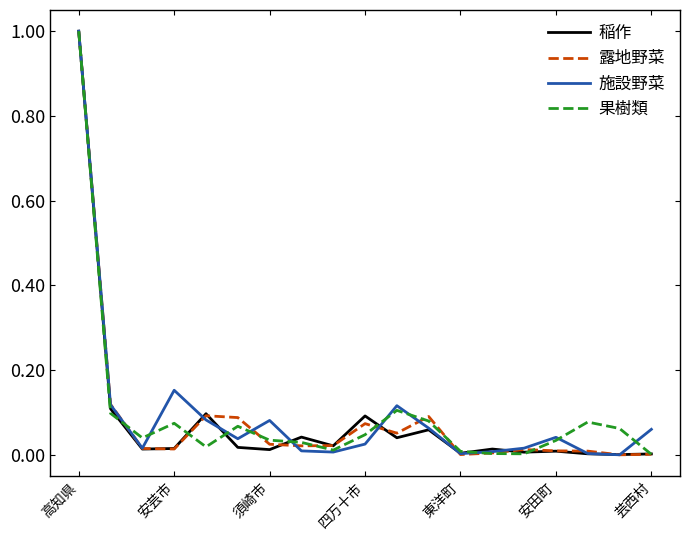

What is the maximum value shown in the chart?

1.0